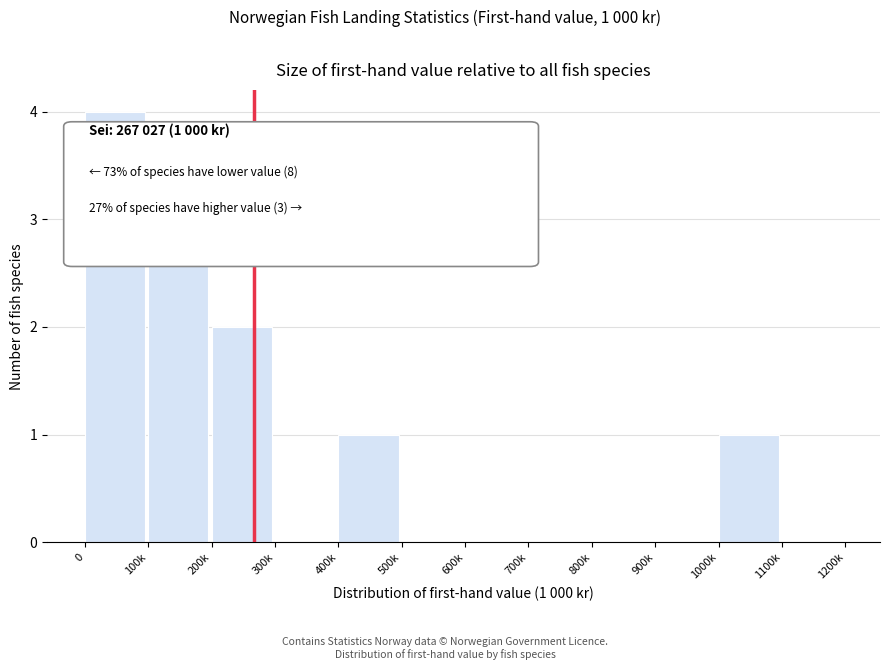

Reading left to right, transcribe all the data shown in this chart.

0=4	100k=3	200k=2	300k=0	400k=1	500k=0	600k=0	700k=0	800k=0	900k=0	1000k=1	1100k=0